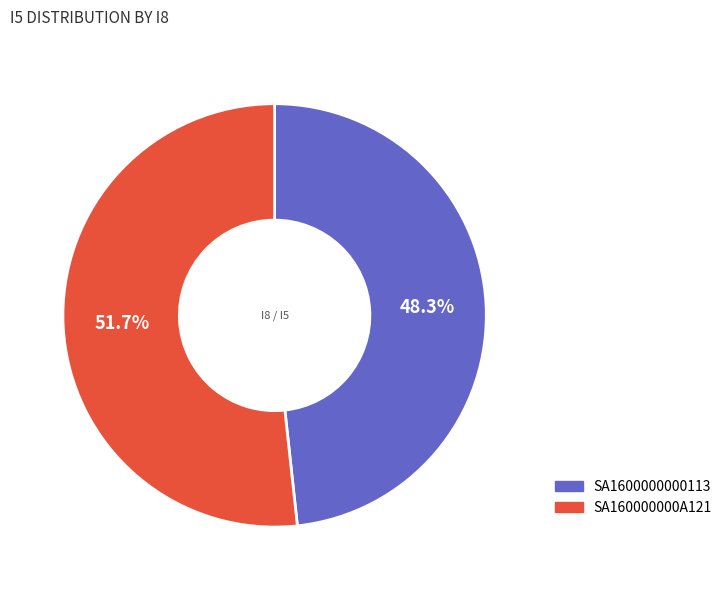

How many segments does this pie chart have?

2